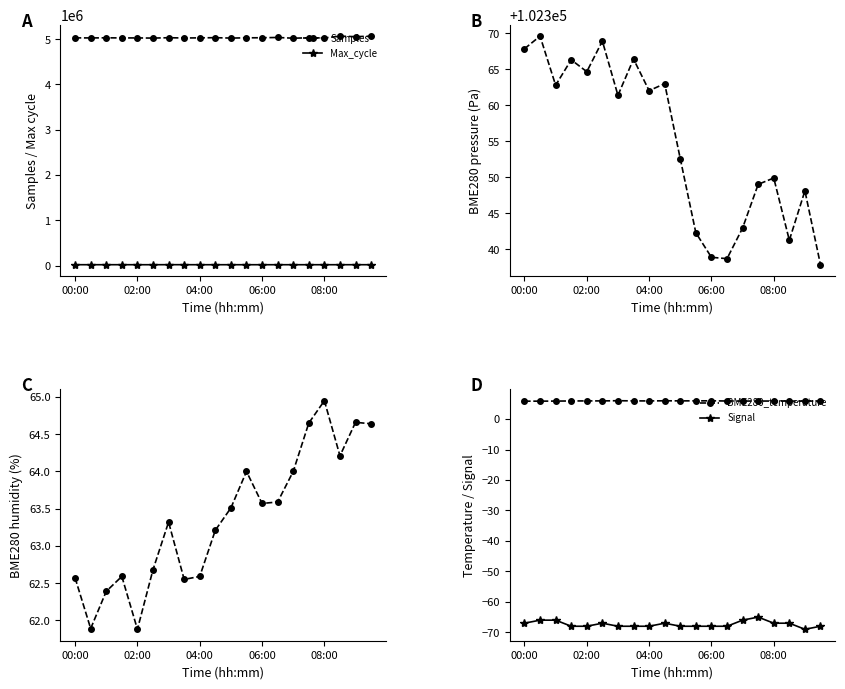

True or false: Samples has a value of 5025743 at 08:00.

True